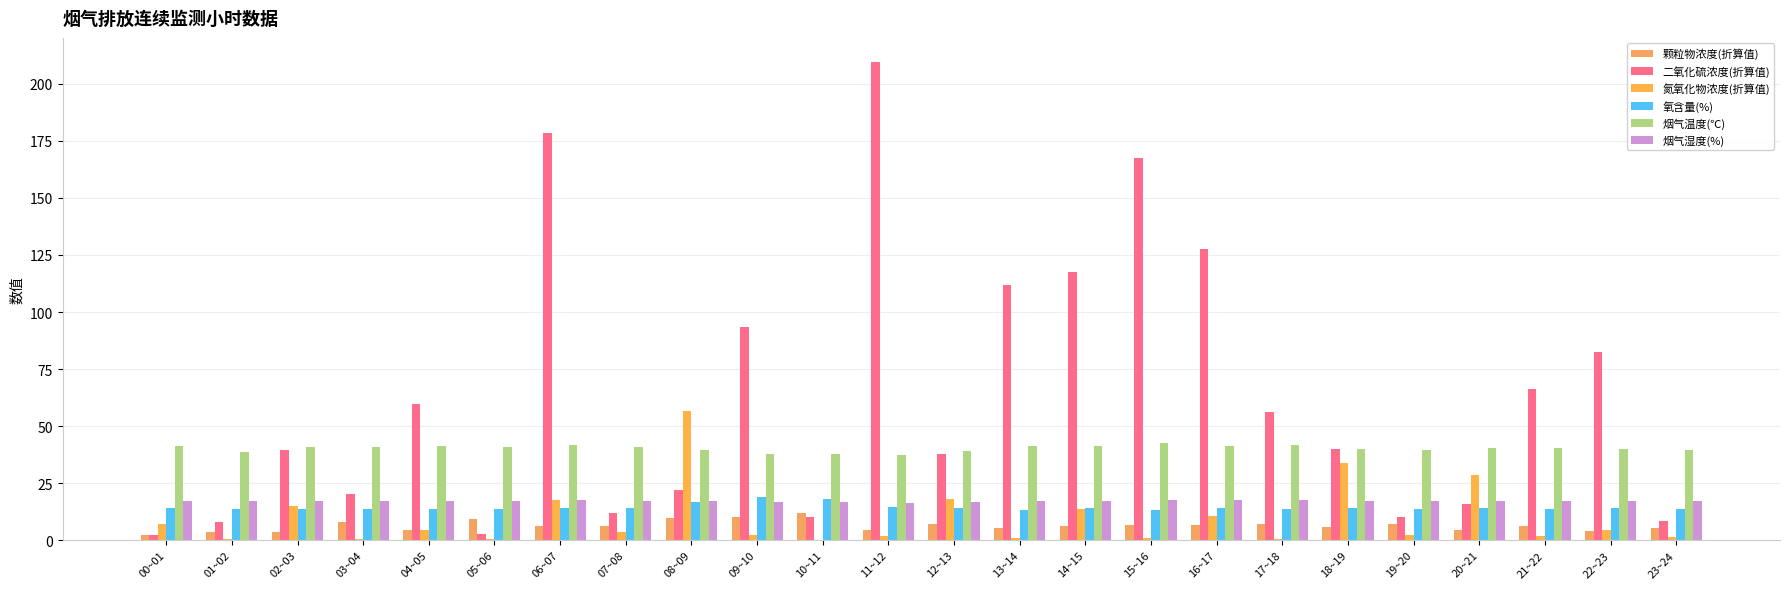

Is the value of 氮氧化物浓度(折算值) at 05~06 greater than the value of 颗粒物浓度(折算值) at 22~23?

No